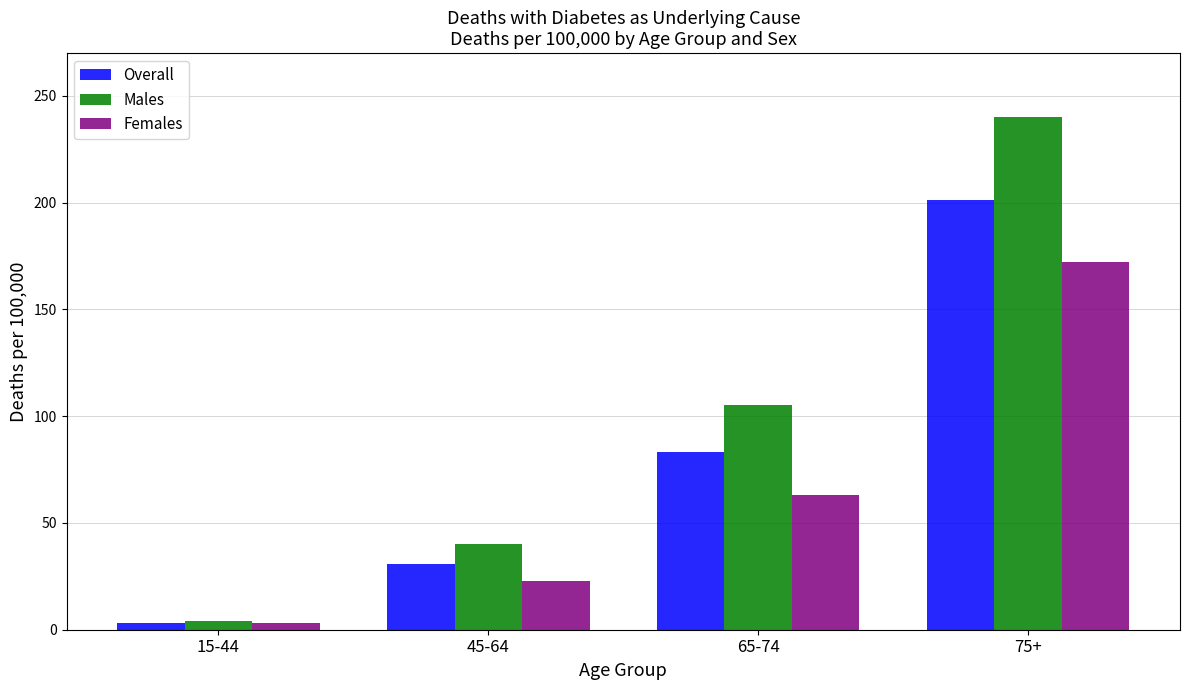

Which label corresponds to the smallest value in the chart?

15-44